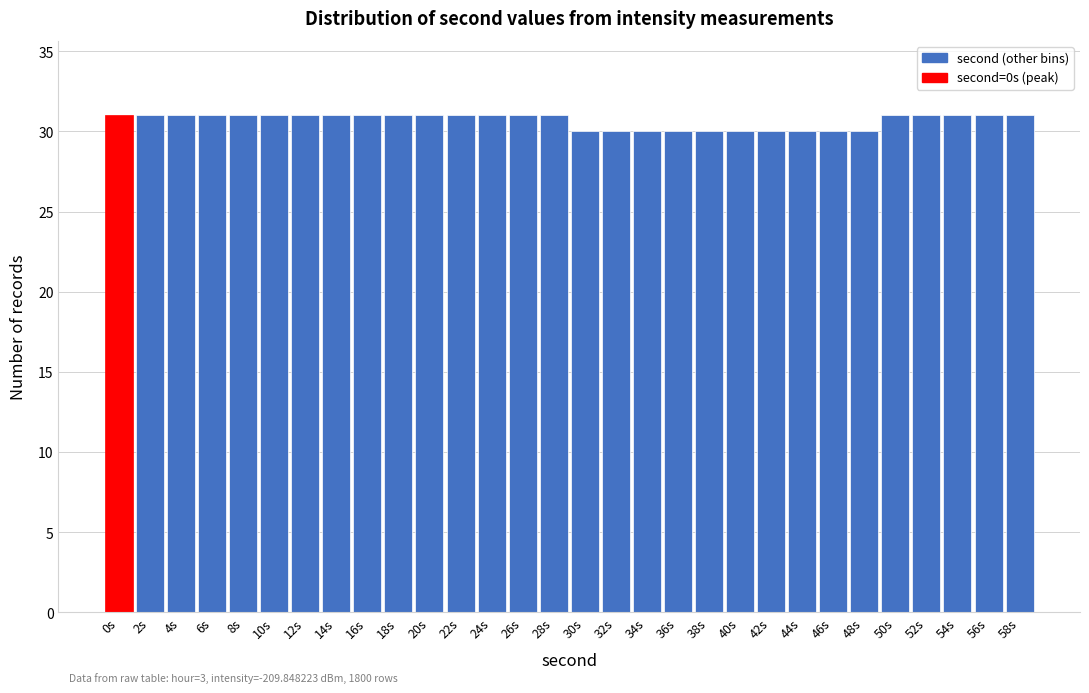

Reading left to right, what are all the values shown in this chart?

0s=31	2s=31	4s=31	6s=31	8s=31	10s=31	12s=31	14s=31	16s=31	18s=31	20s=31	22s=31	24s=31	26s=31	28s=31	30s=30	32s=30	34s=30	36s=30	38s=30	40s=30	42s=30	44s=30	46s=30	48s=30	50s=31	52s=31	54s=31	56s=31	58s=31